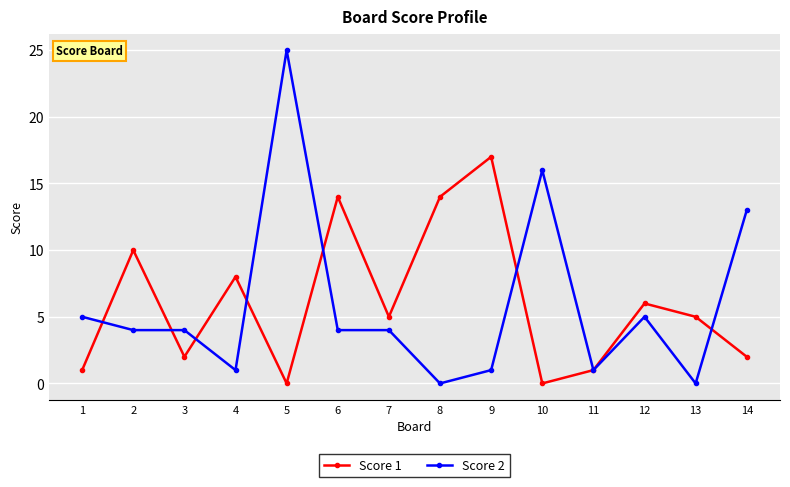

How many distinct data groups are displayed?

2